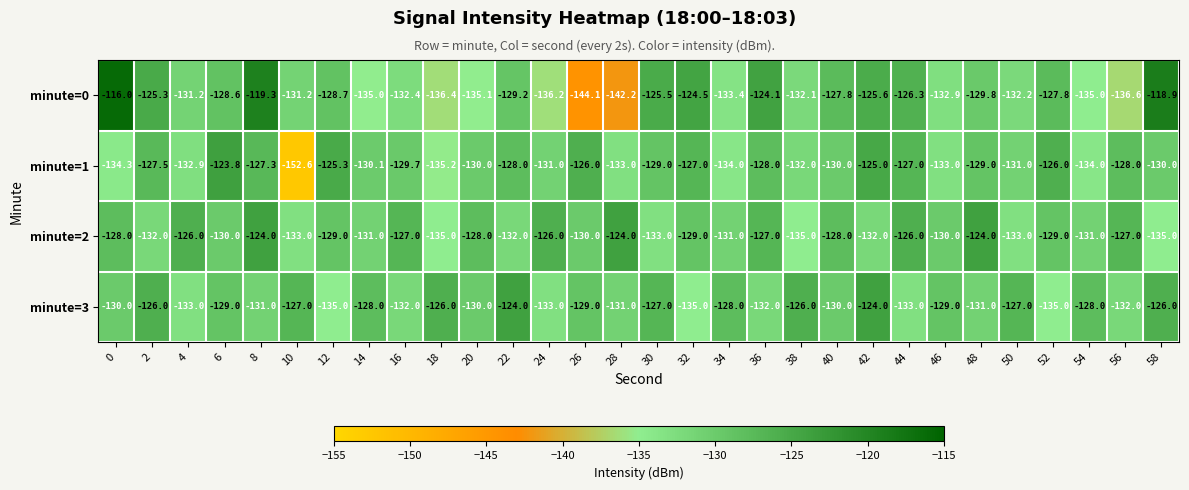

Count the number of data series in this chart.

4